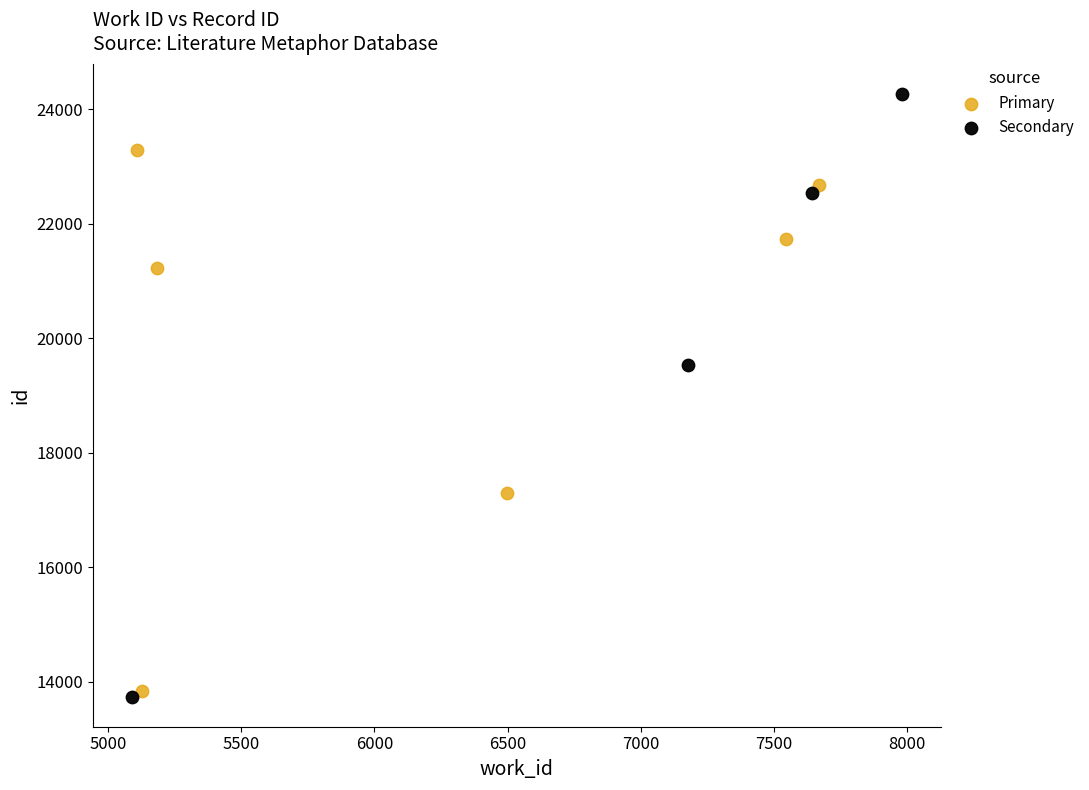

Which series reaches the maximum Y coordinate?

Secondary